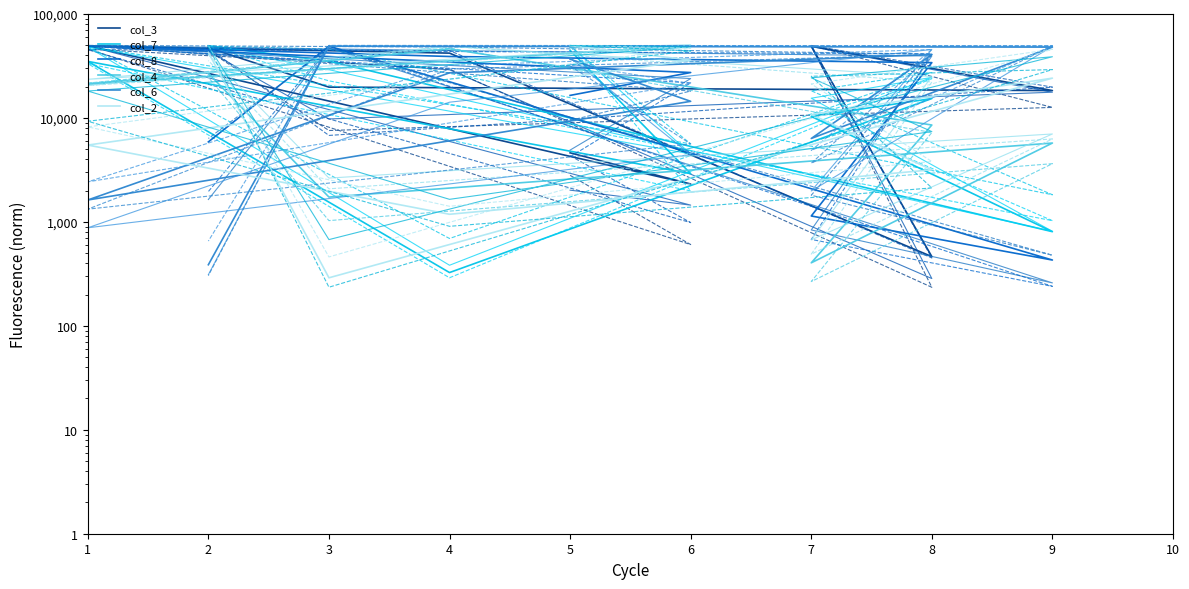

What is the lowest value of the col_8 series?

429.6